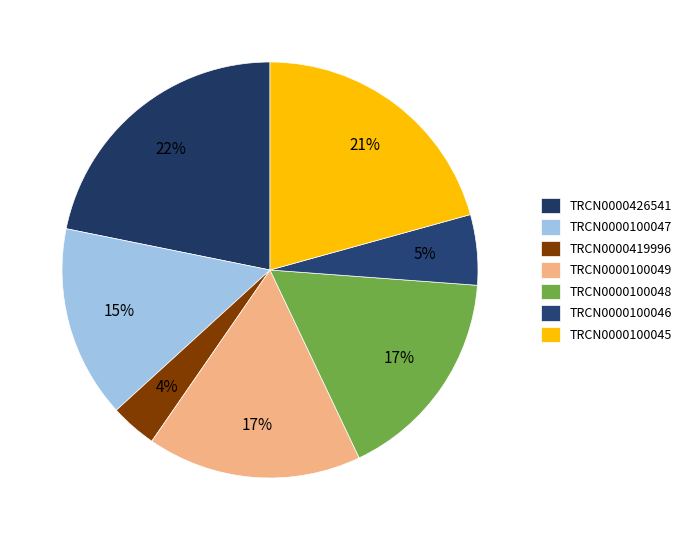

Is it true that TRCN0000100045 is 21% of the pie?

True